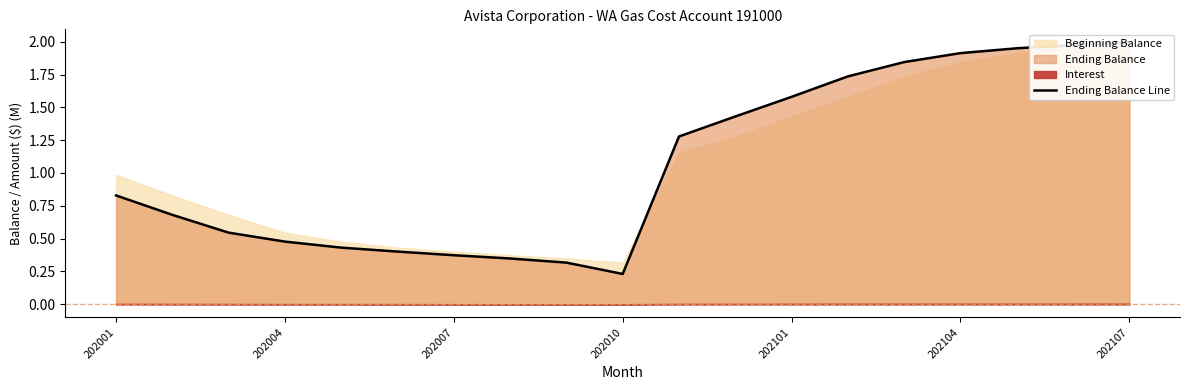

What is the value of the 1st point from the left?

0.8